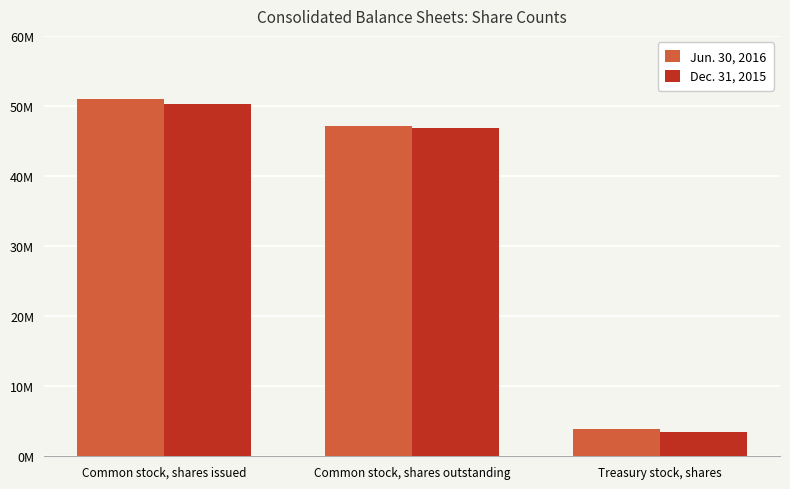

Does the chart contain any negative values?

No